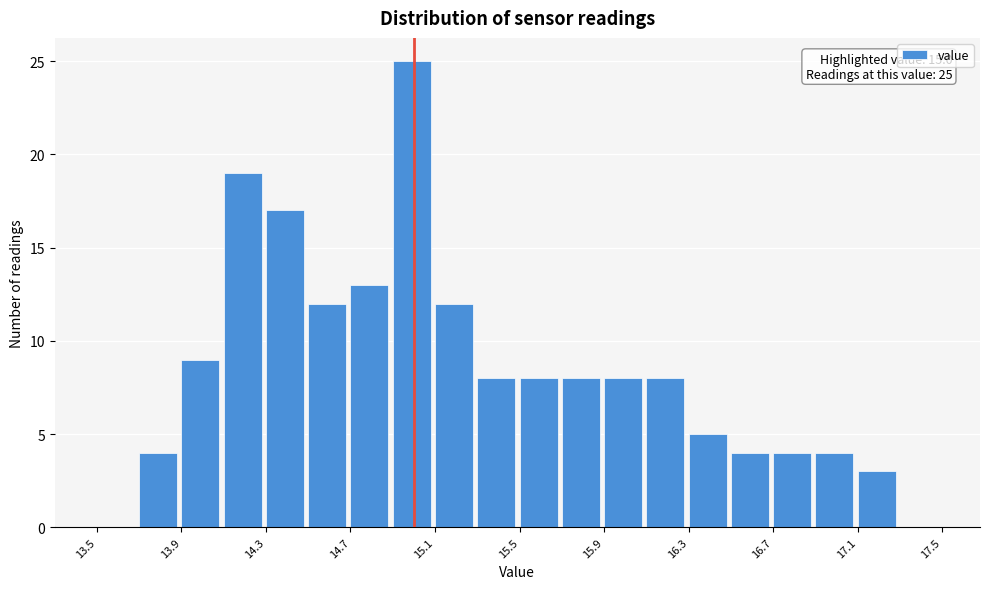

Which range on the x-axis has the tallest bar?

14.9 to 15.1